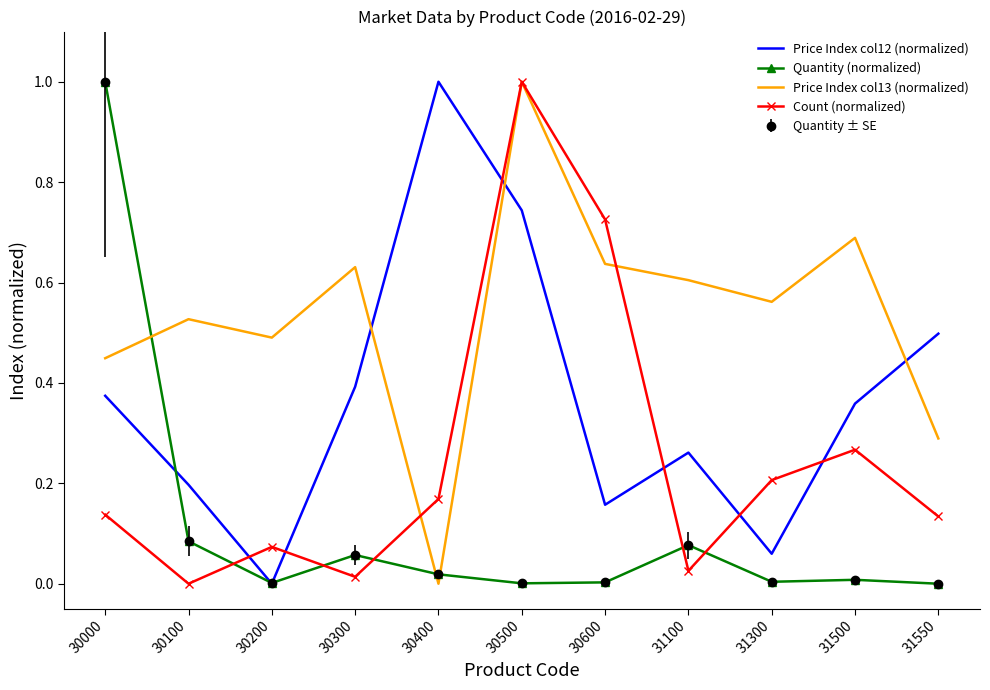

At how many categories does at least one series exceed 0?

11